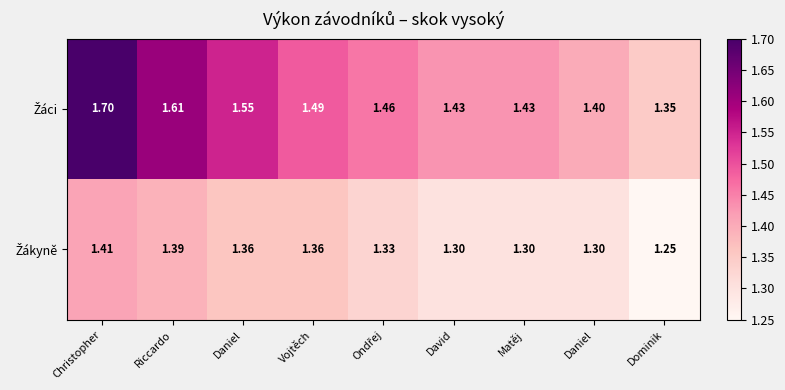

Rank the series by their average value, from highest to lowest.

Žáci, Žákyně